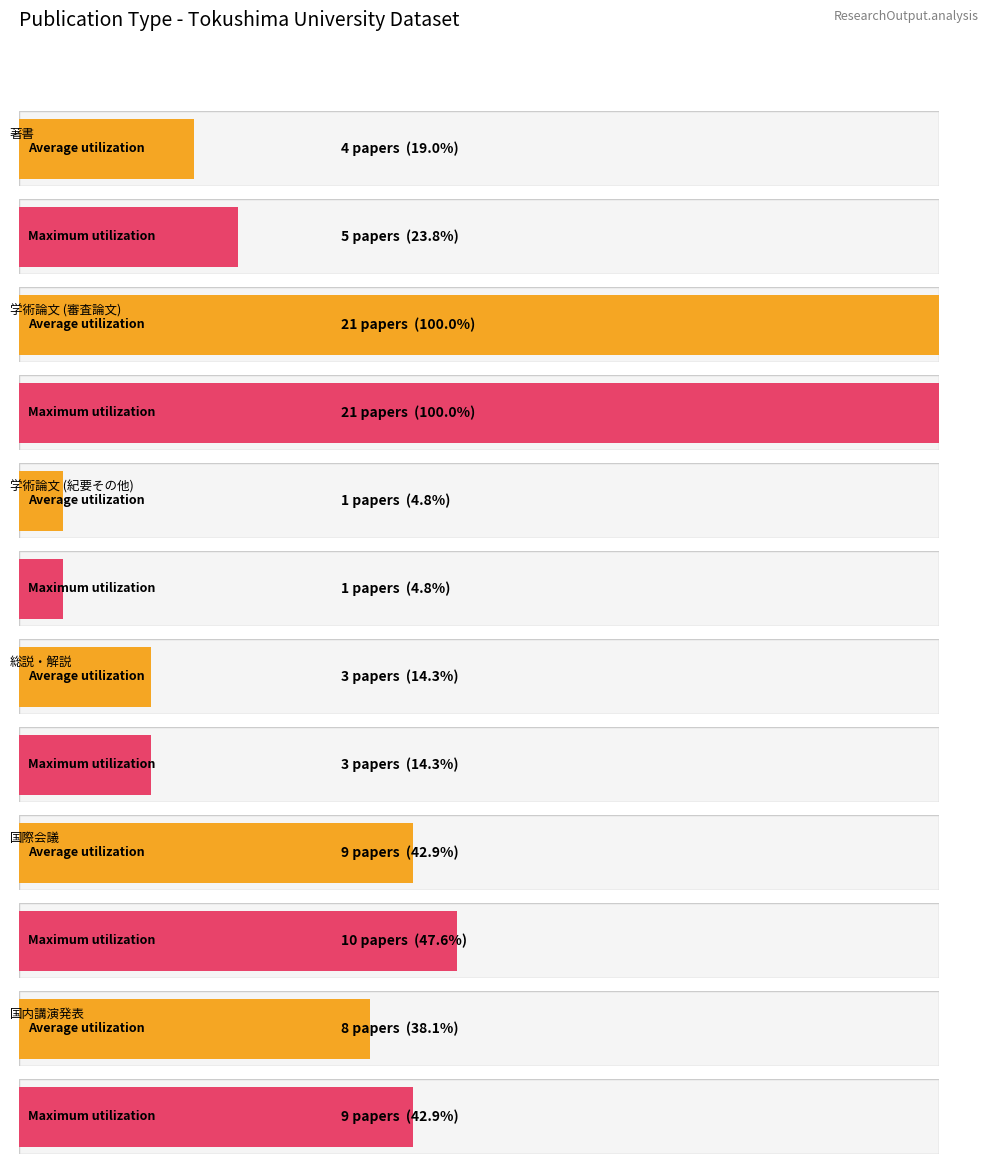

List the series in order of their peak value, lowest first.

Average utilization, Maximum utilization